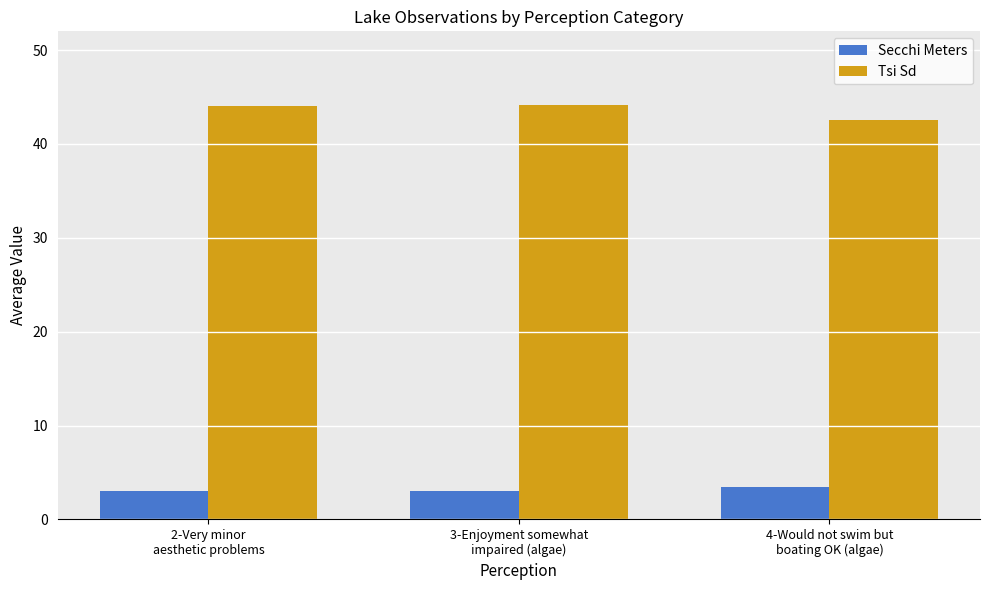

What is the greatest value displayed?

44.2